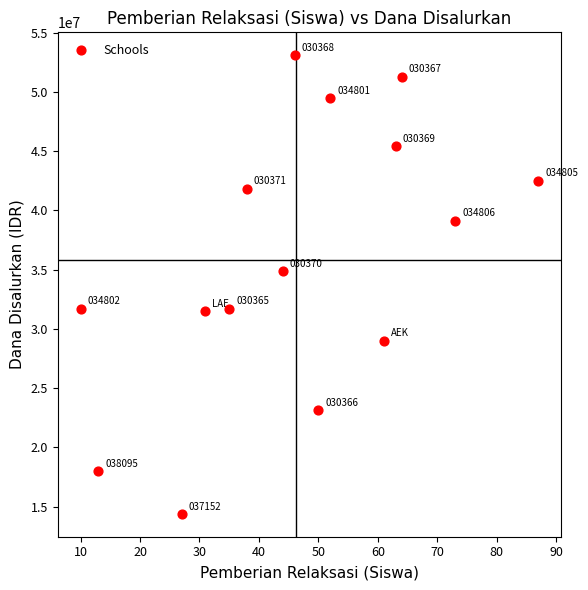

What is the range of X values (max minus min)?

77